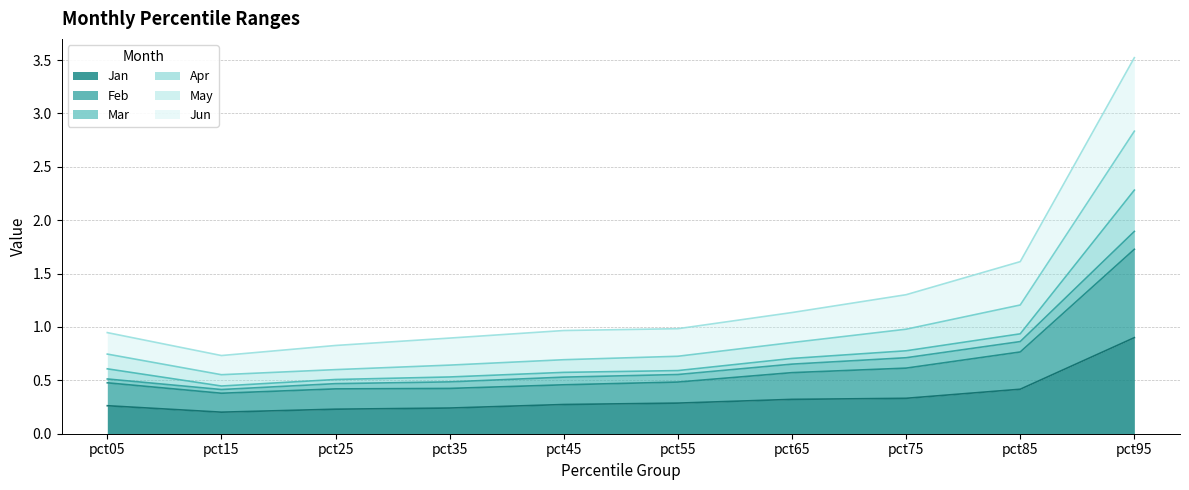

Which label corresponds to the smallest value in the chart?

pct15